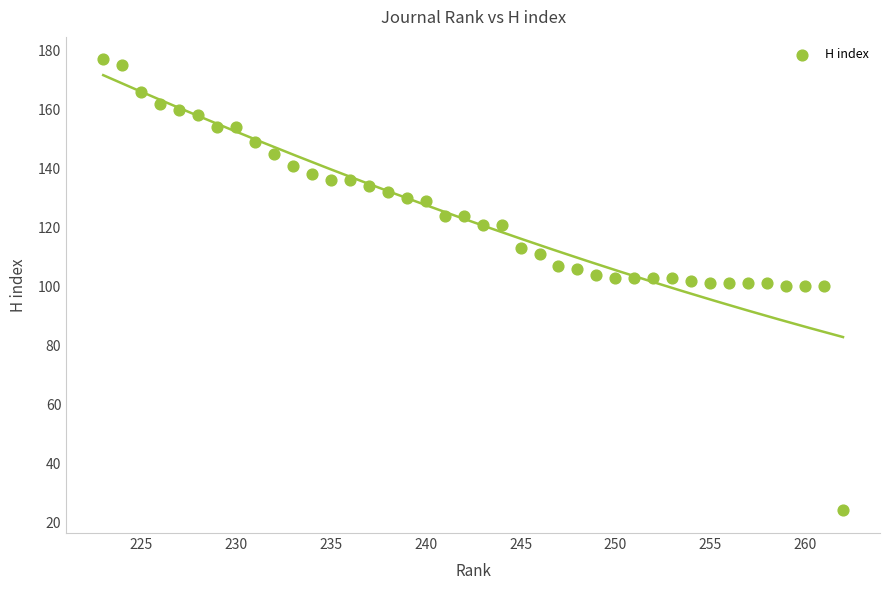

What is the range of X values (max minus min)?

39